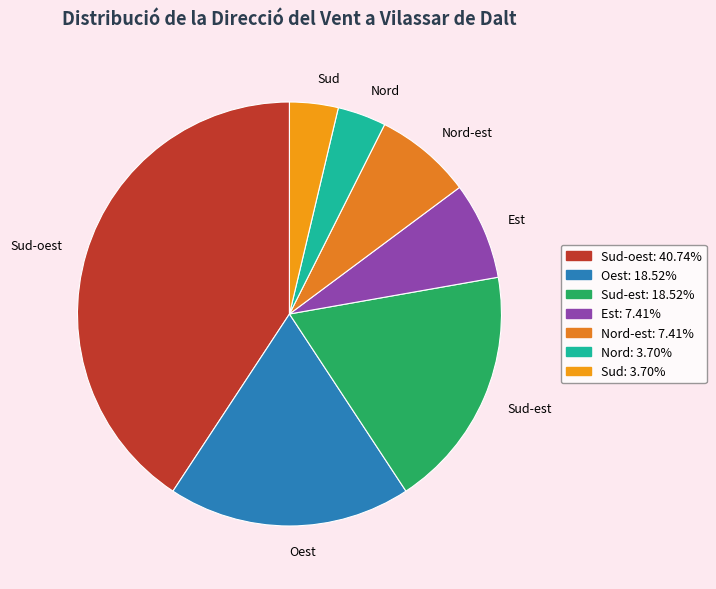

Is the sum of Oest and Sud-oest greater than half?

Yes